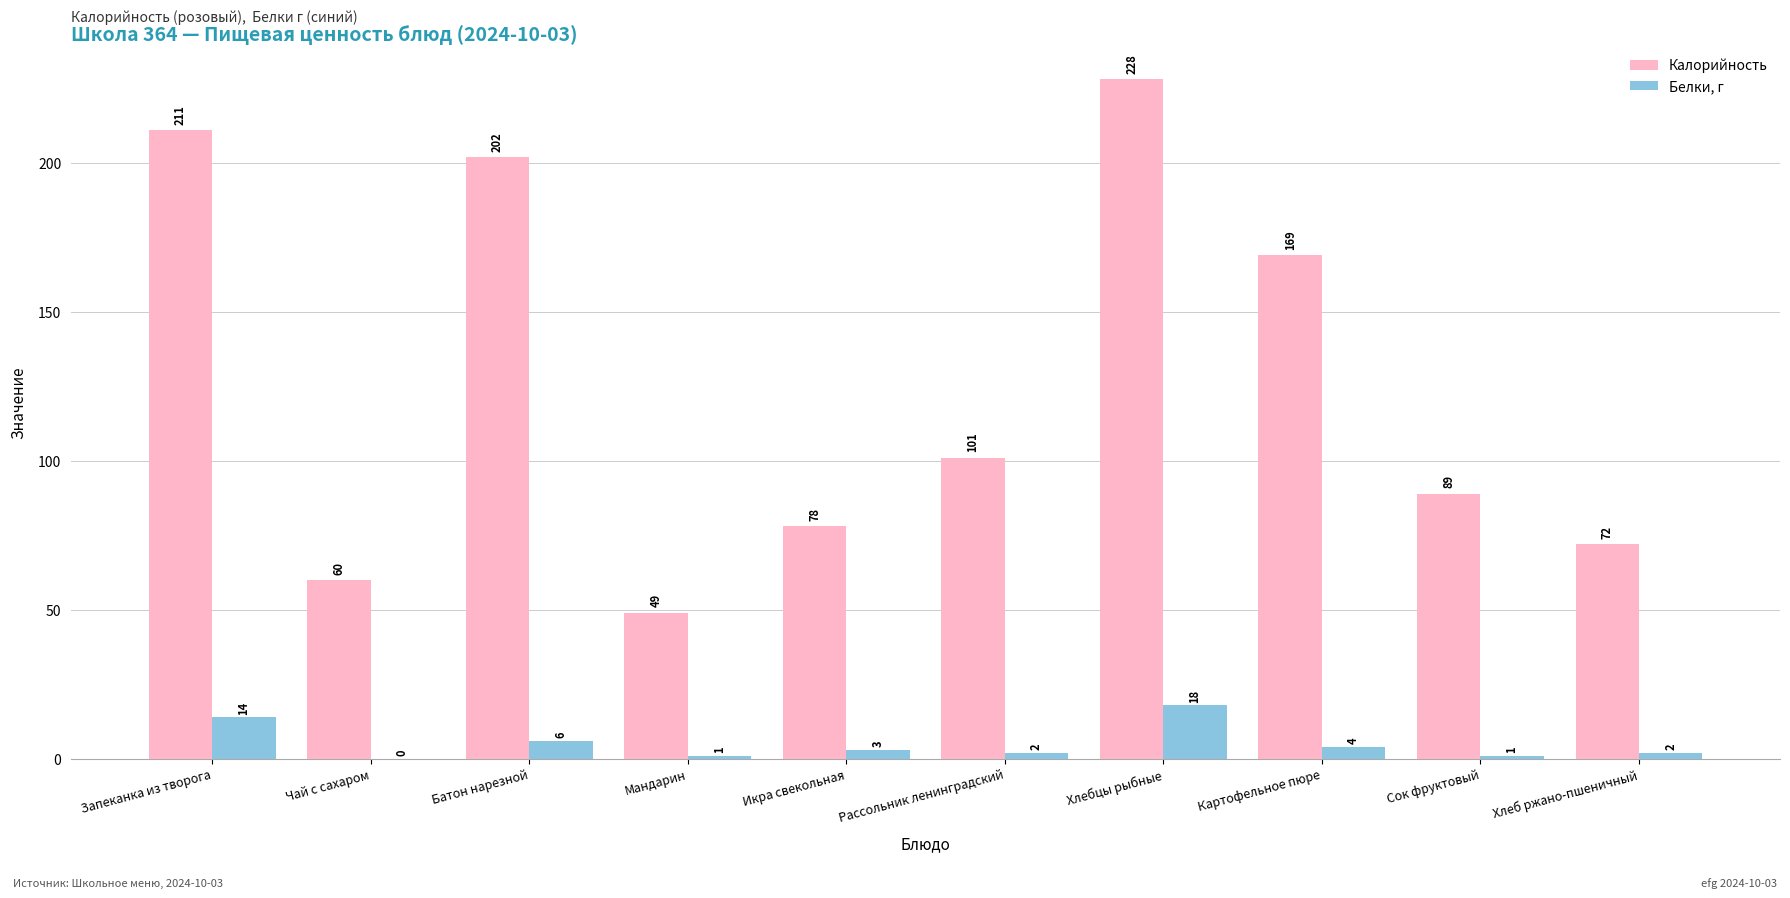

What is the total value across all series at Картофельное пюре?

173